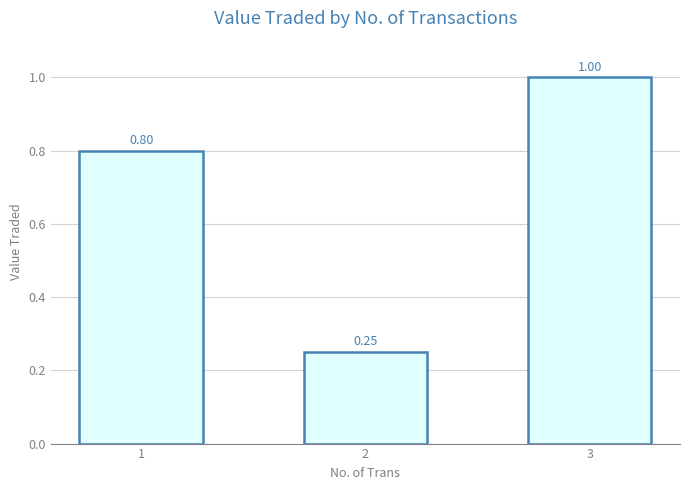

True or false: the data shows 0.3 at 3.

False